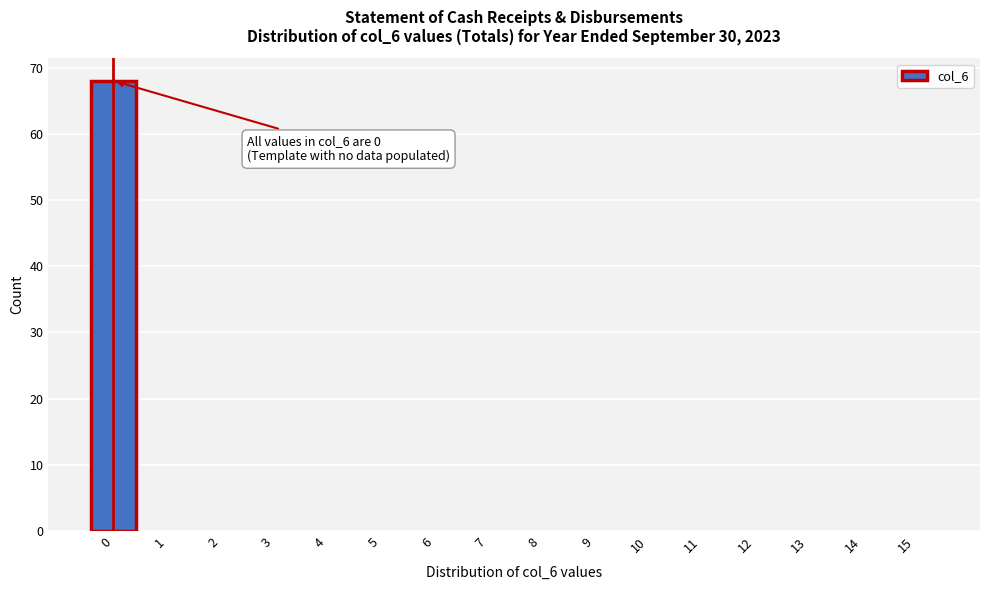

Over which range of the x-axis is the bar tallest?

-0.5 to 0.5